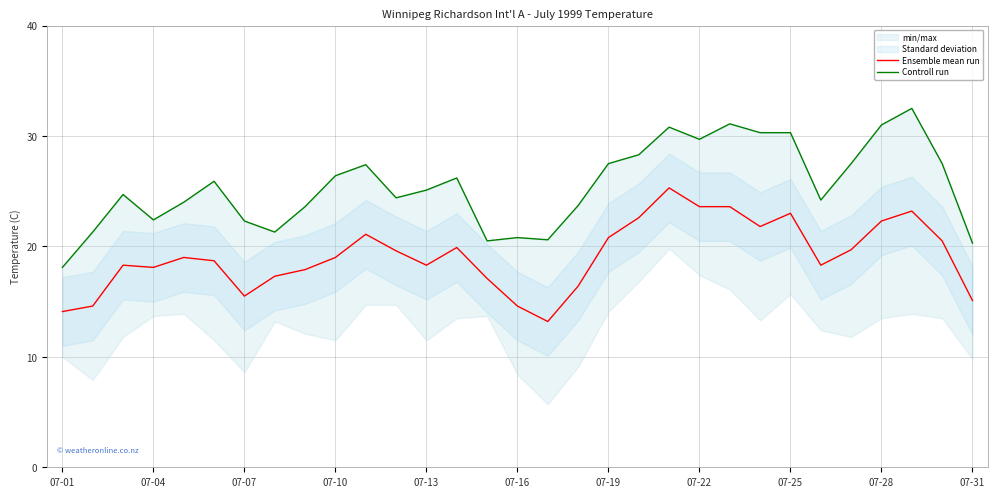

The Ensemble mean run series shows 38.5 at 07-28. True or false?

False